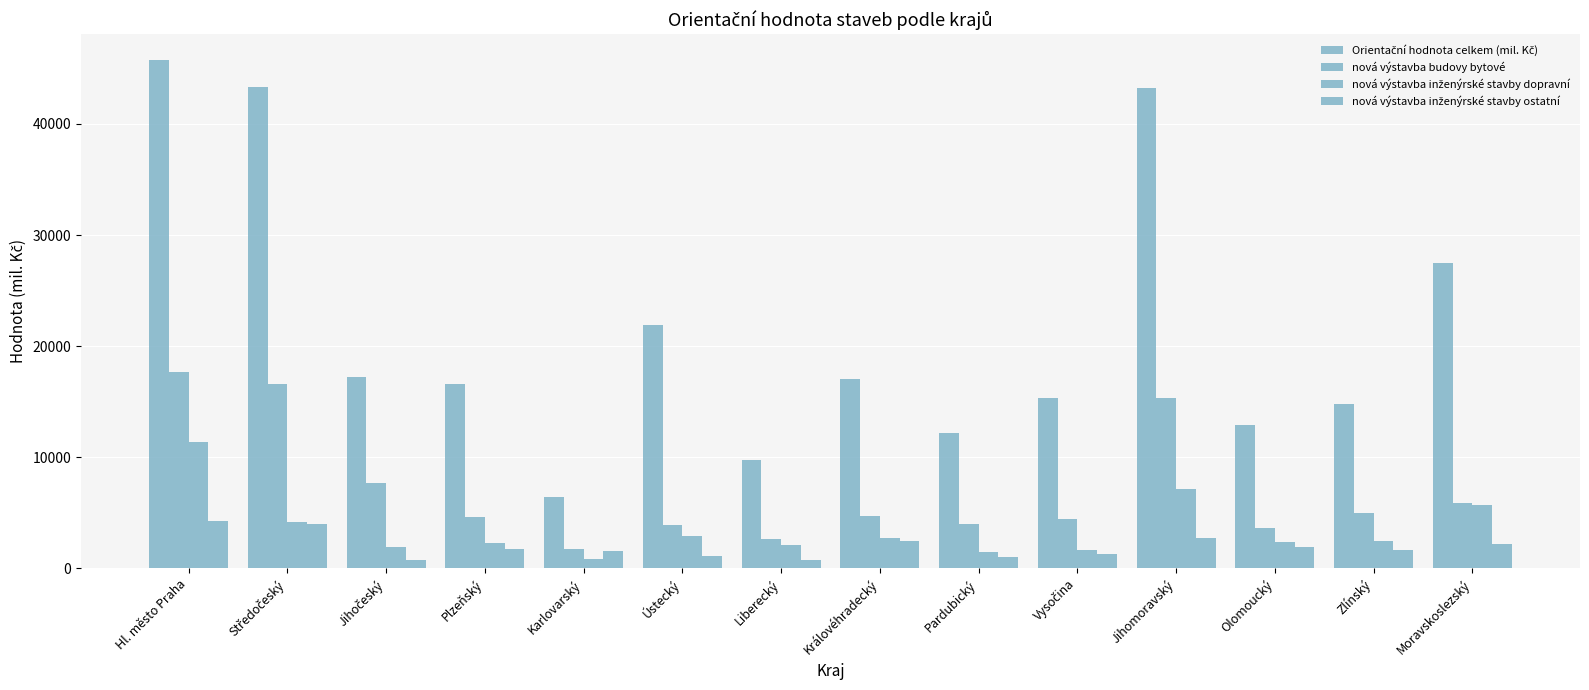

At which label does Orientační hodnota celkem (mil. Kč) first exceed 17079?

Hl. město Praha